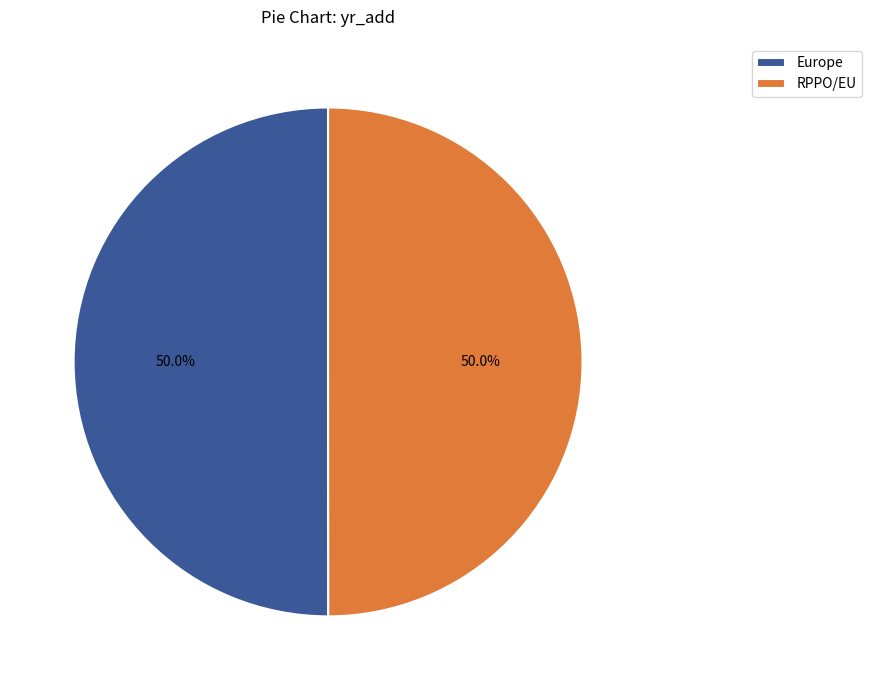

How many slices are in this pie chart?

2